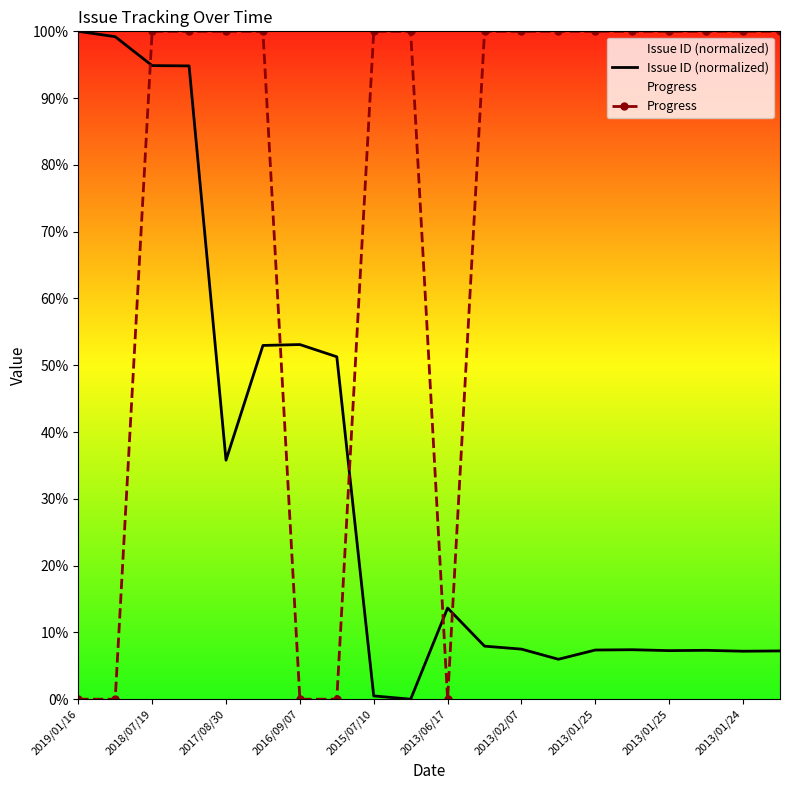

What is the difference between the highest and lowest values at 2018/07/19?

5.1